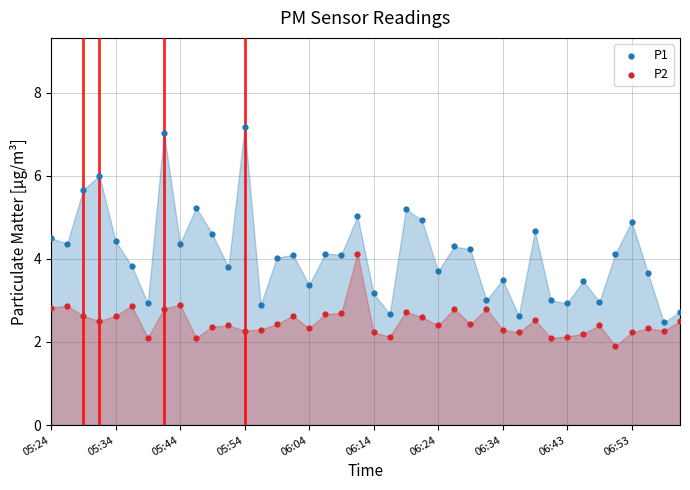

Which series contains the highest Y value?

P1